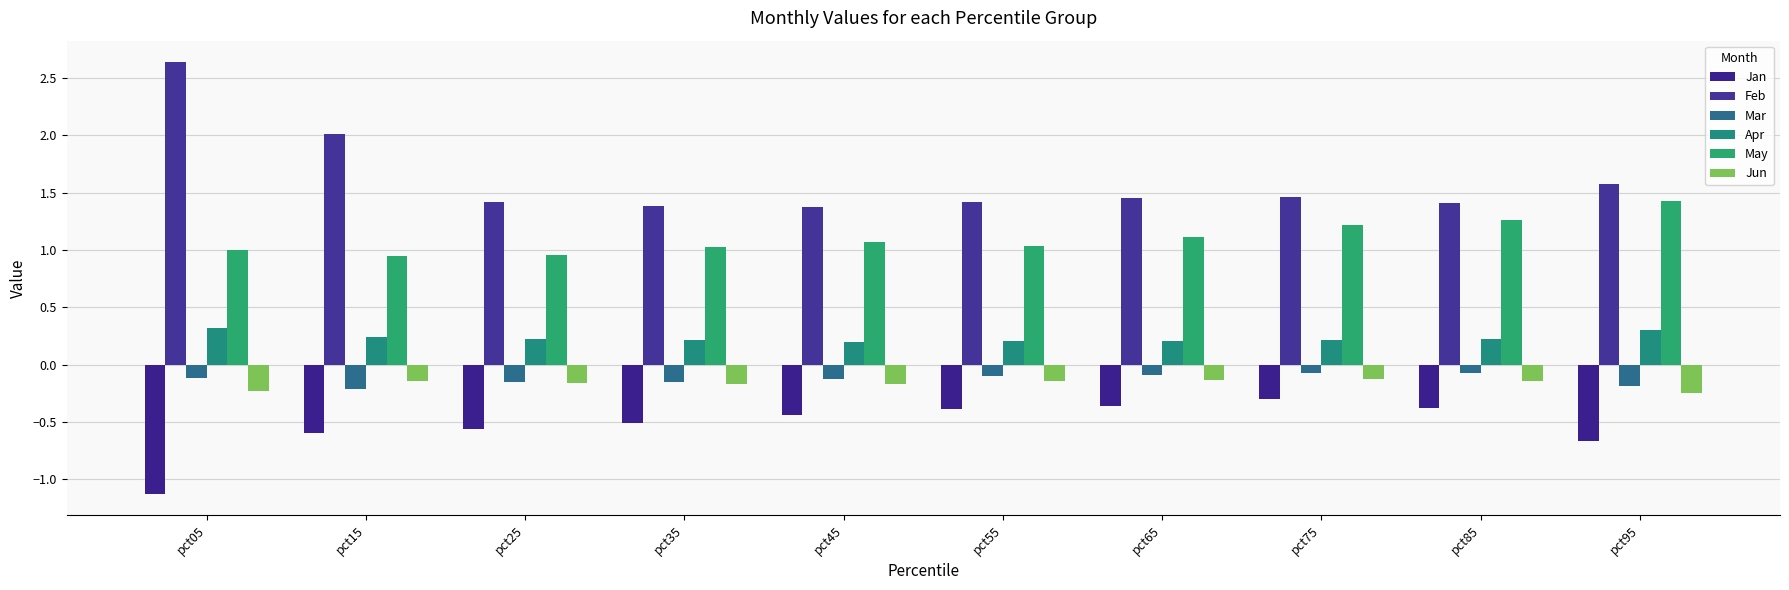

What is the difference between the highest and lowest values at pct45?

1.8